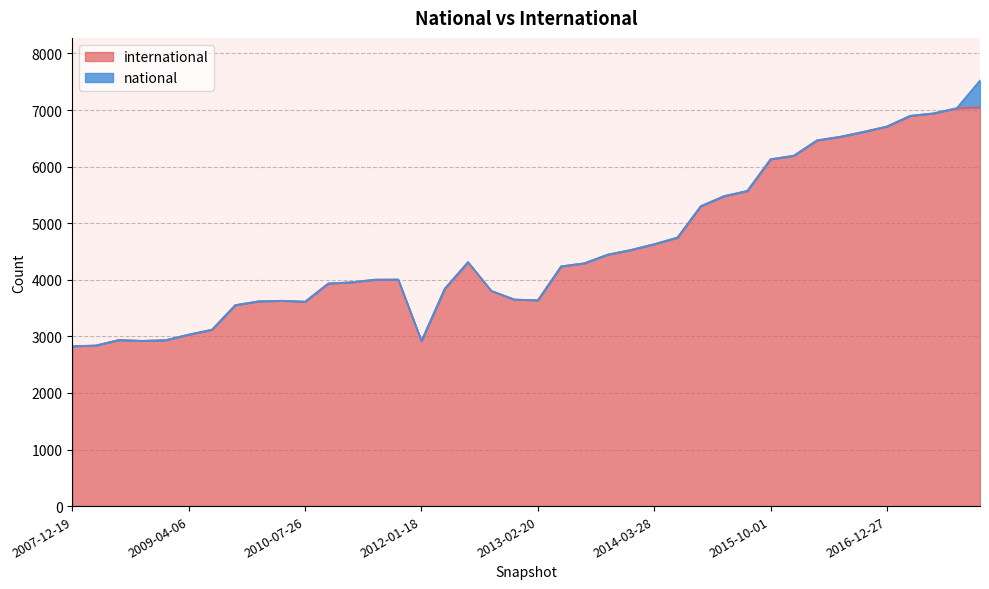

What is the maximum value shown in the chart?

7047